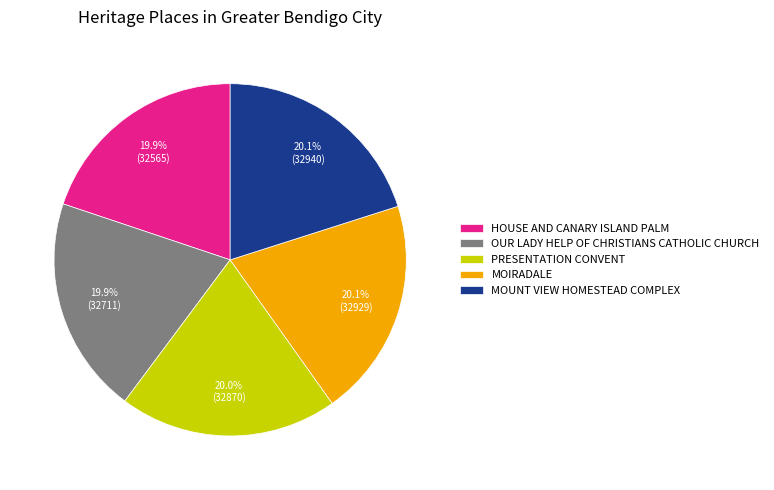

To the nearest percent, what portion does MOIRADALE represent?

20%